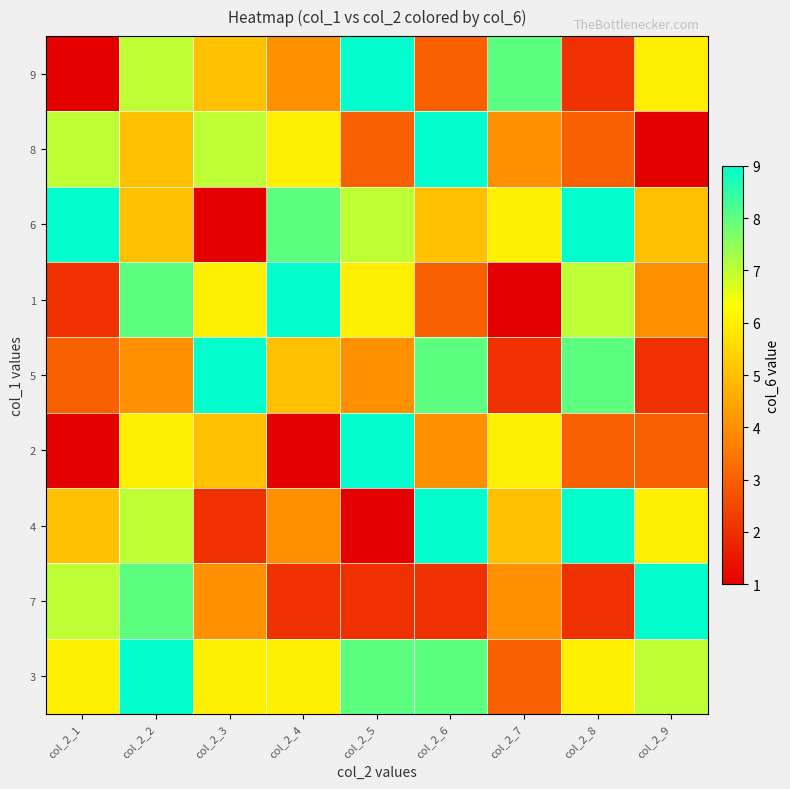

At which category is the sum across all series the highest?

col_2_2